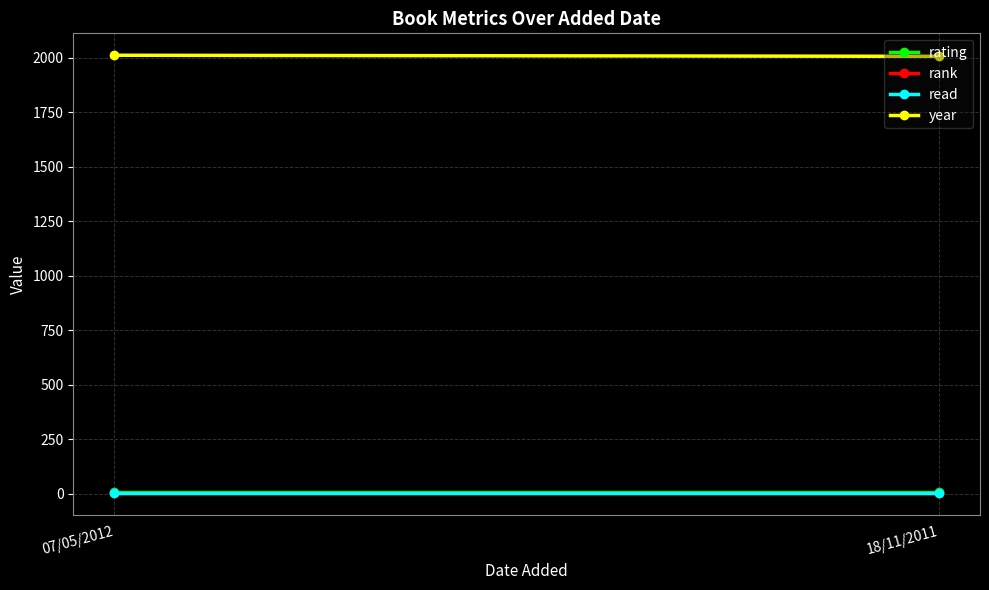

What is the label of the 1st point from the right?

18/11/2011